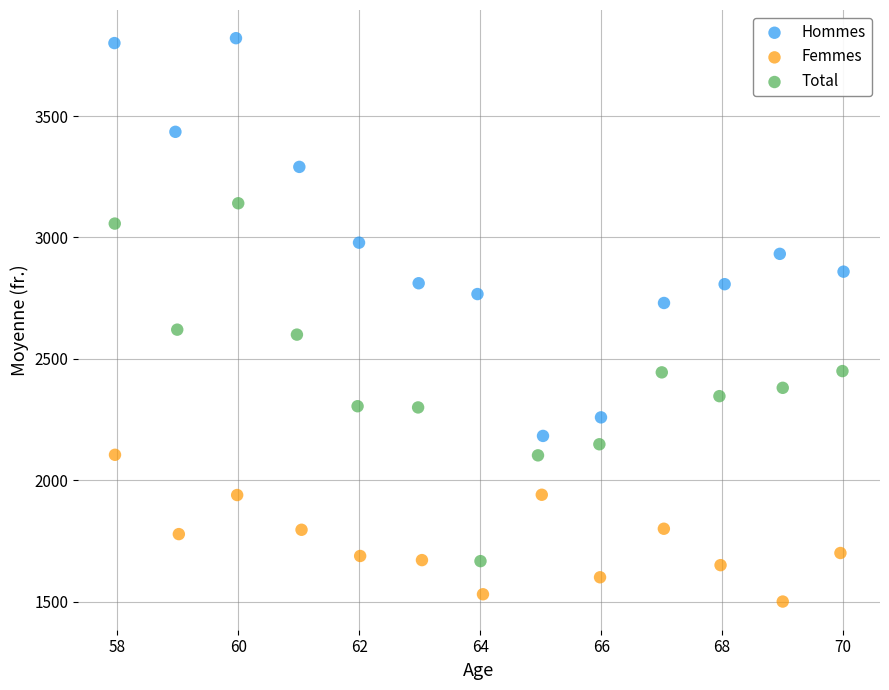

What are all the series names shown in the legend?

Hommes, Femmes, Total